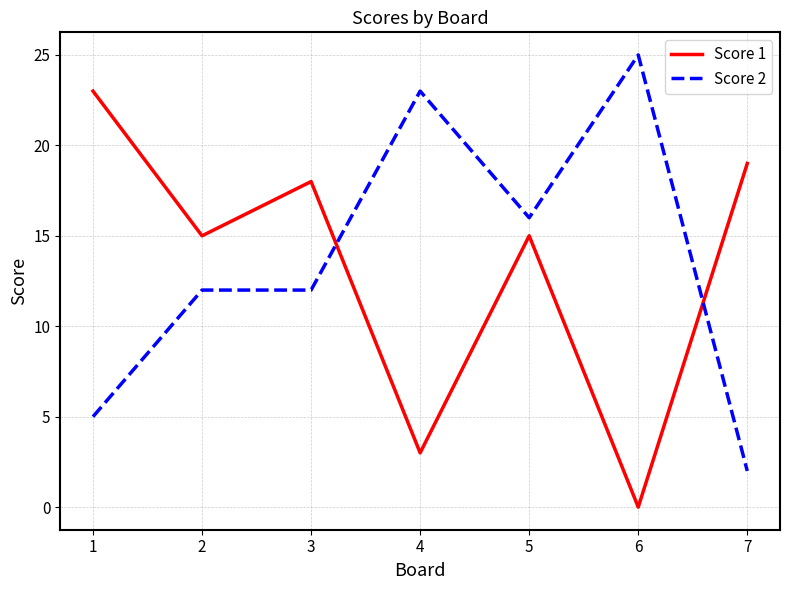

True or false: Score 2 and Score 1 cross at least once.

True